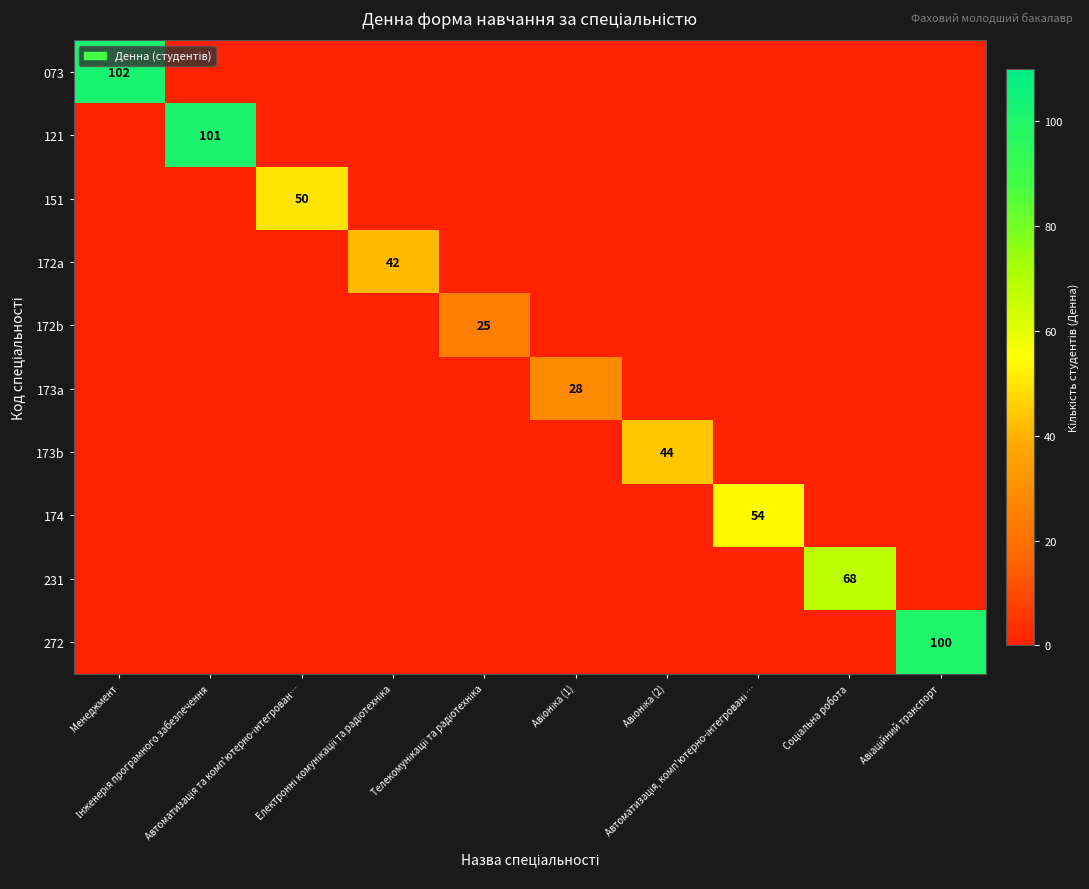

What is the highest value of the 121 series?

101